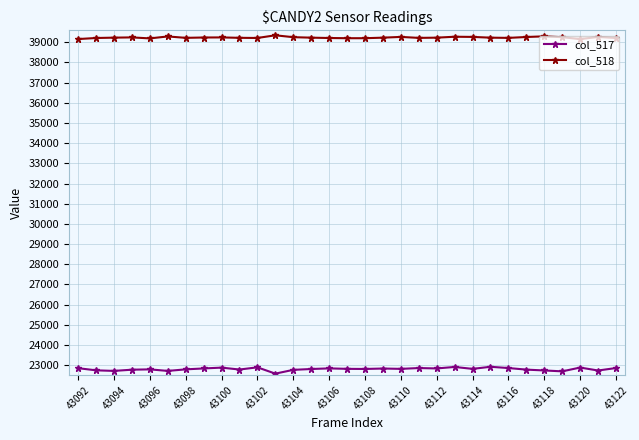

Rank the series by their maximum value, from lowest to highest.

col_517, col_518